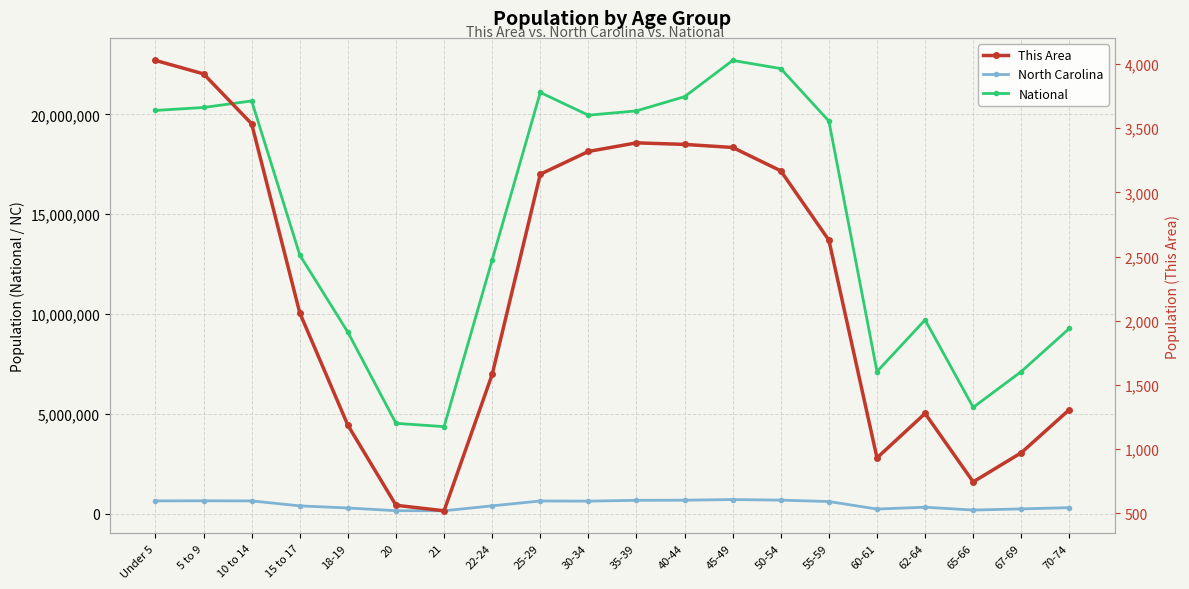

Reading left to right, transcribe all the data shown in this chart.

National: 20201362	20348657	20677194	12954254	9086089	4519129	4354294	12712576	21101849	19962099	20179642	20890964	22708591	22298125	19664805	7113727	9704197	5319902	7115361	9278166
North Carolina: 632040	635945	631104	382546	277045	141076	136169	384328	627036	619557	659843	667308	698753	669893	600722	222924	315115	172919	230105	294543
This Area: 4027	3922	3533	2061	1186	563	520	1582	3141	3318	3385	3373	3349	3167	2627	932	1278	745	972	1308